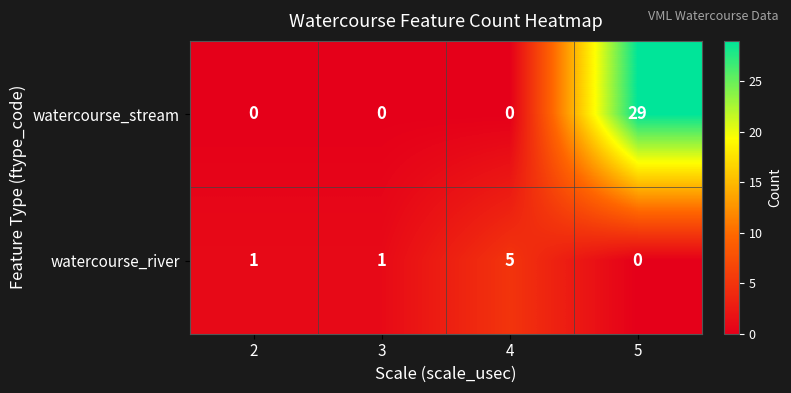

At how many categories does at least one series exceed 9?

1